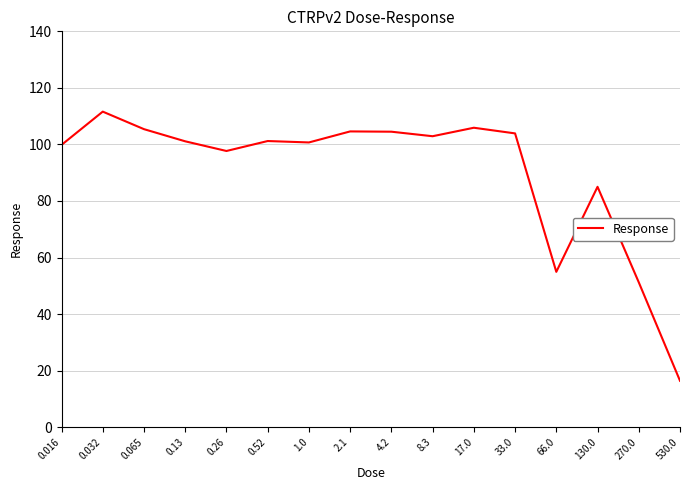

Read the value at 130.0.

85.0